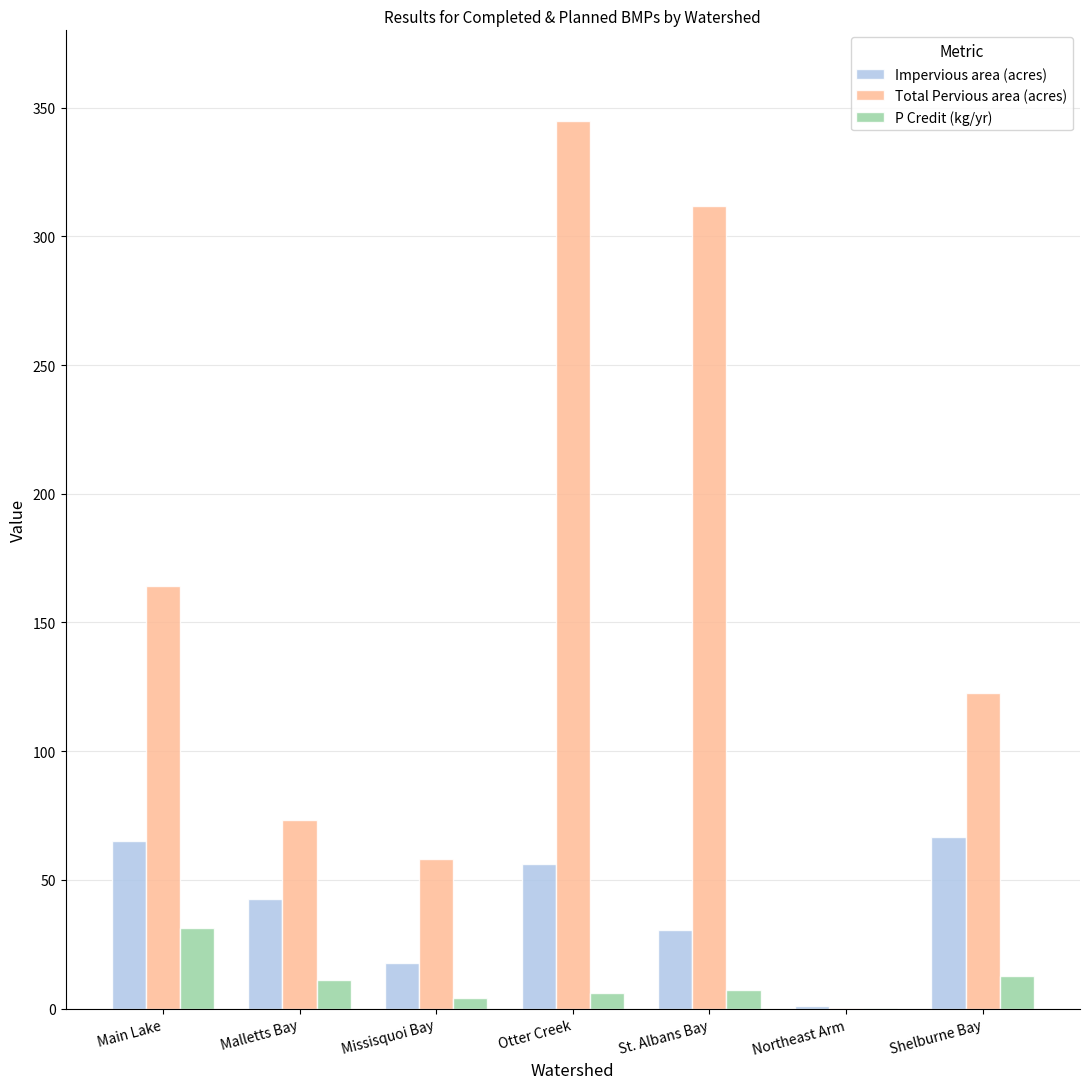

Is it true that Total Pervious area (acres) equals 58.0 at Missisquoi Bay?

True